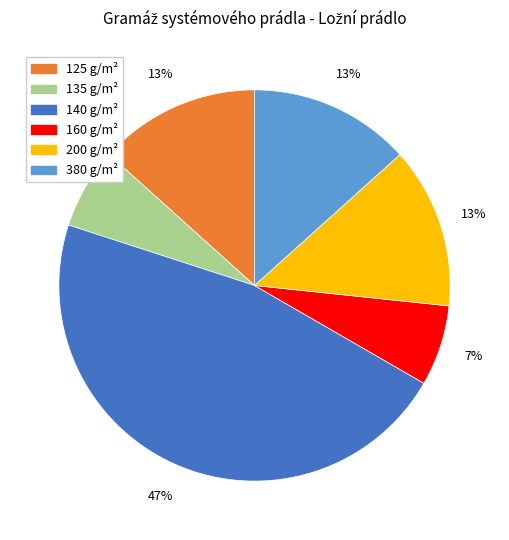

Does any single category account for the majority?

No